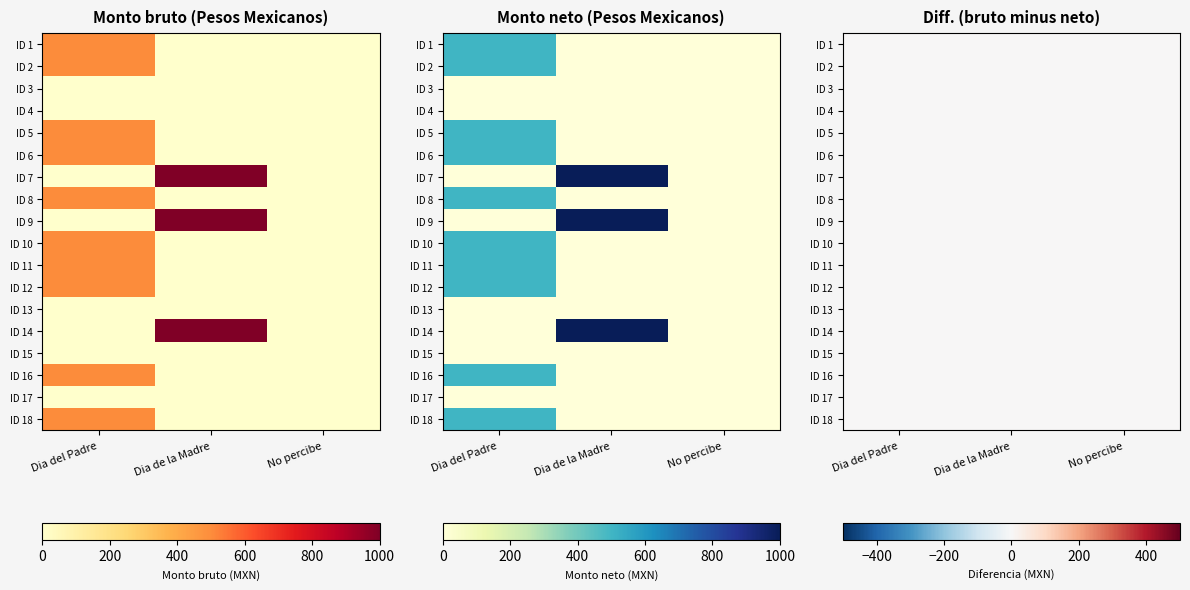

What is the average value of the Dia de la Madre series?

167